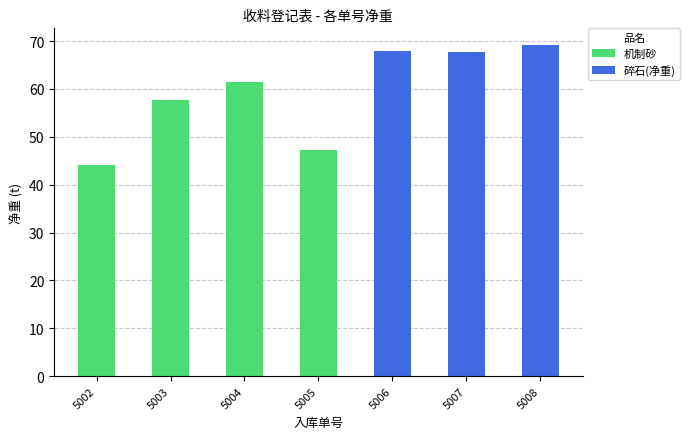

How many categories are shown in the chart?

7